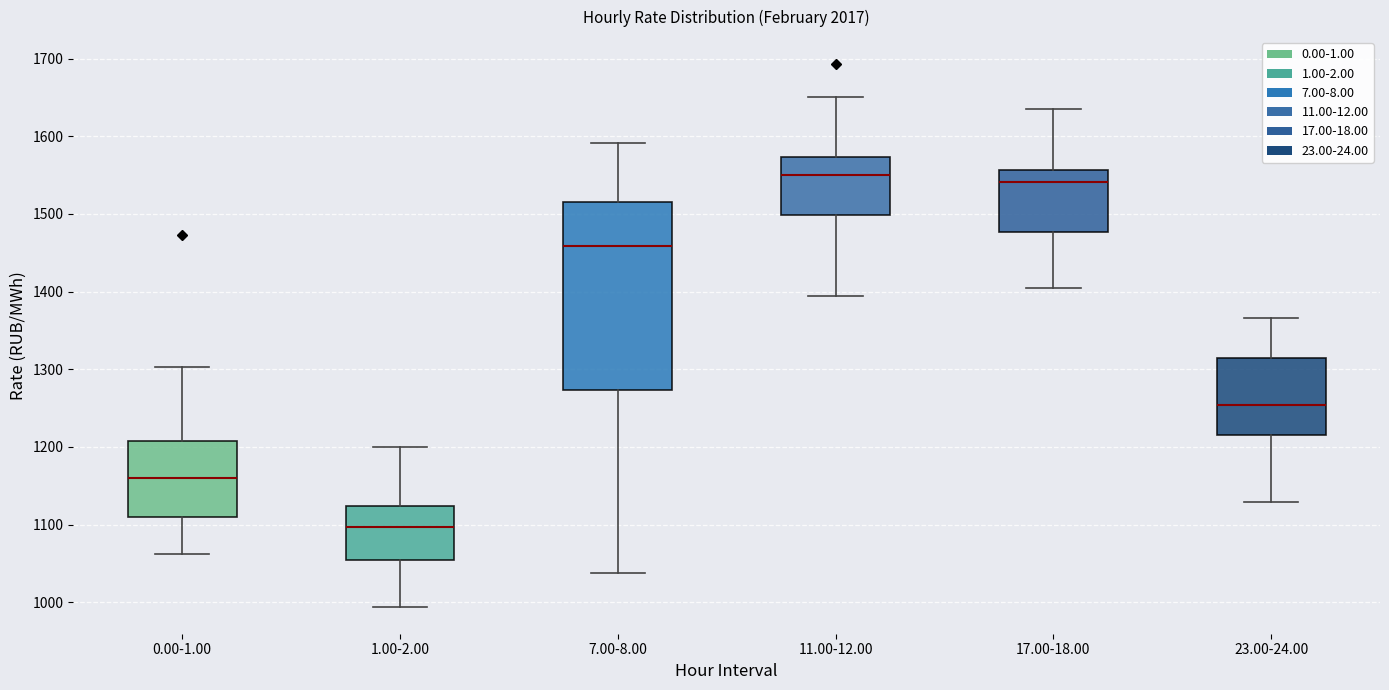

Which box's median line is the lowest?

1.00-2.00